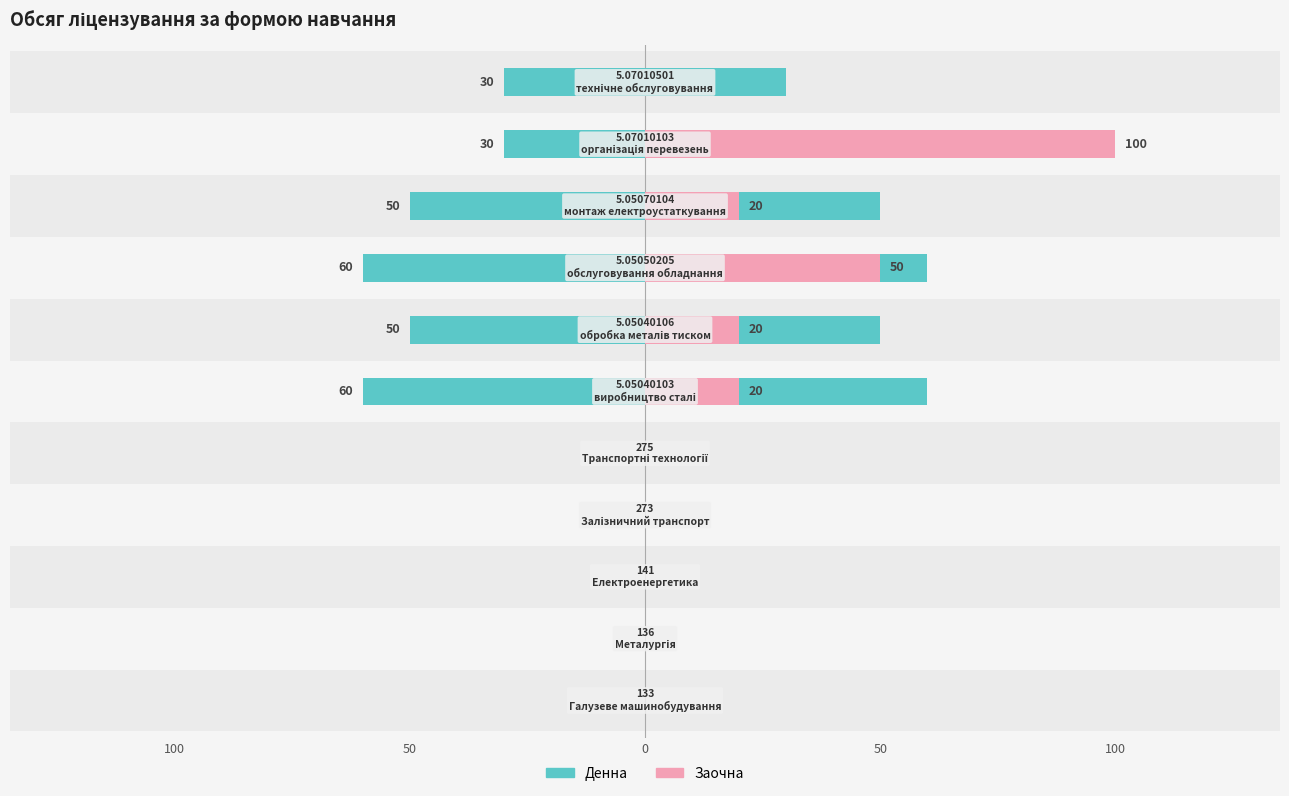

How many bars are there in each group?

2